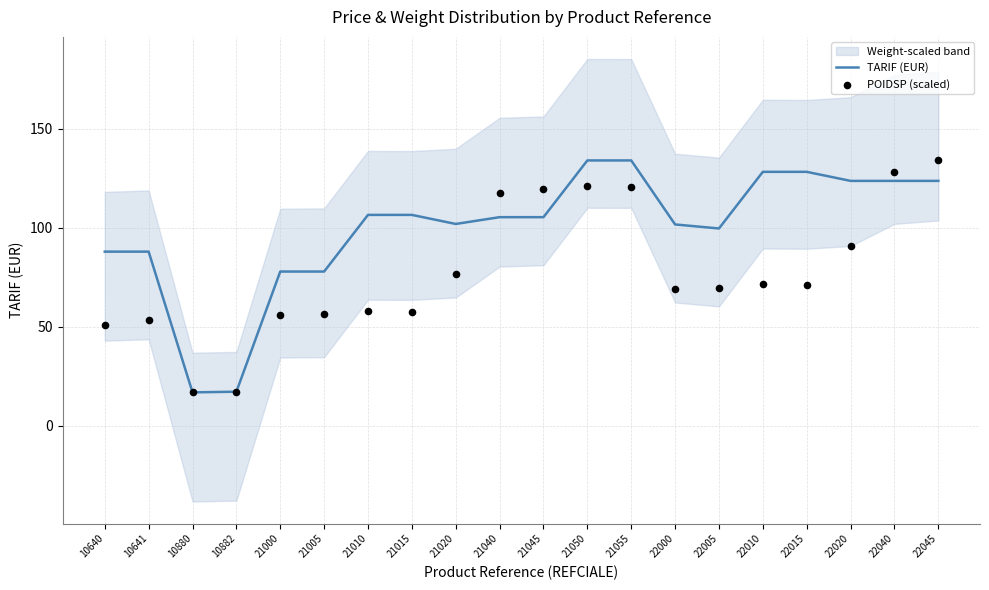

What is the total value across all series at 22000?

171.0